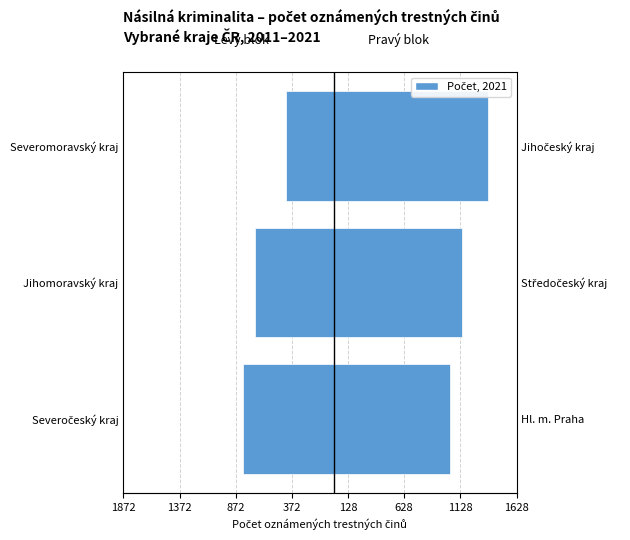

What is the average value of the Levý blok krajů series?

-643